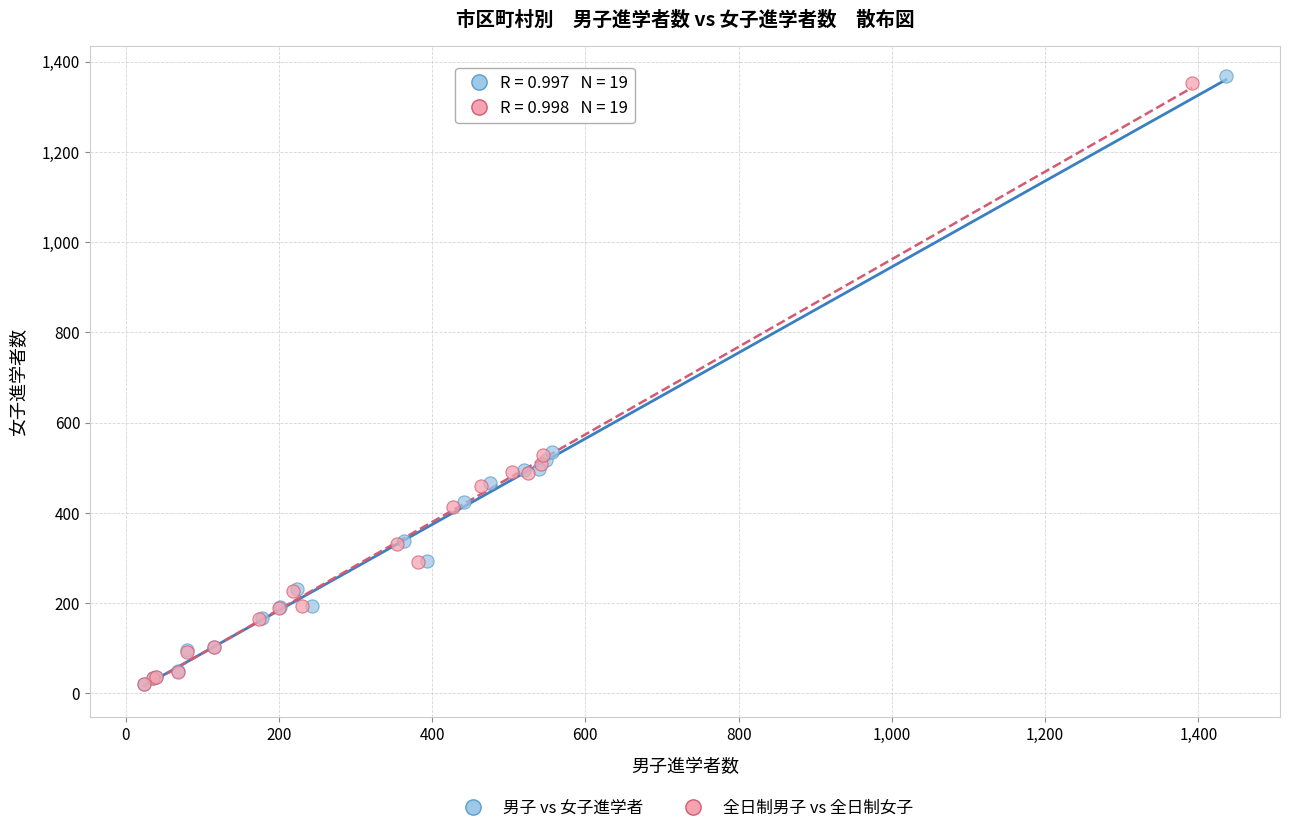

Which series has the widest spread of Y values?

男子 vs 女子進学者